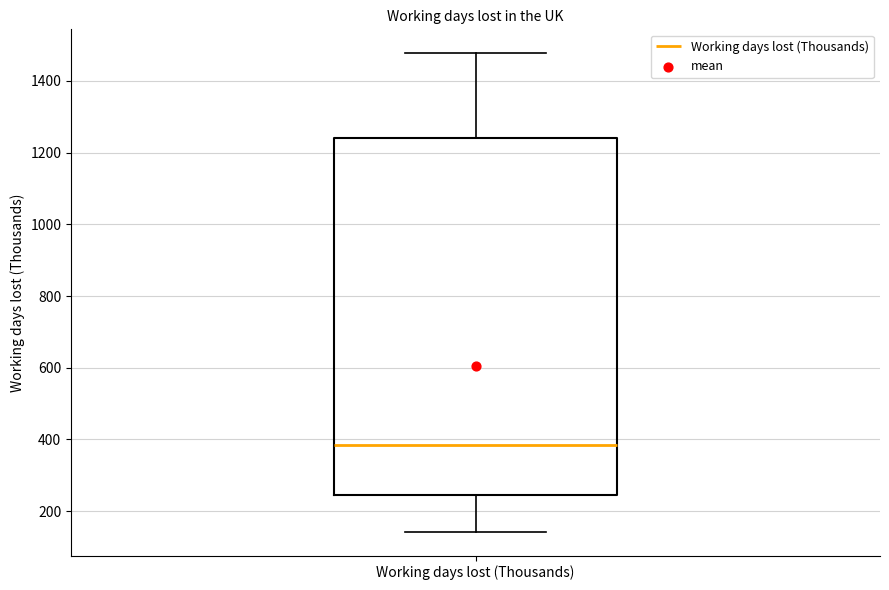

Read this box plot against the y-axis: the position of the median line, the range covered by the box, and the ends of both whiskers. The values are not printed on the chart, so give them approximately, as read against the axis.

median 380, box 240 to 1240, whiskers 140 to 1480